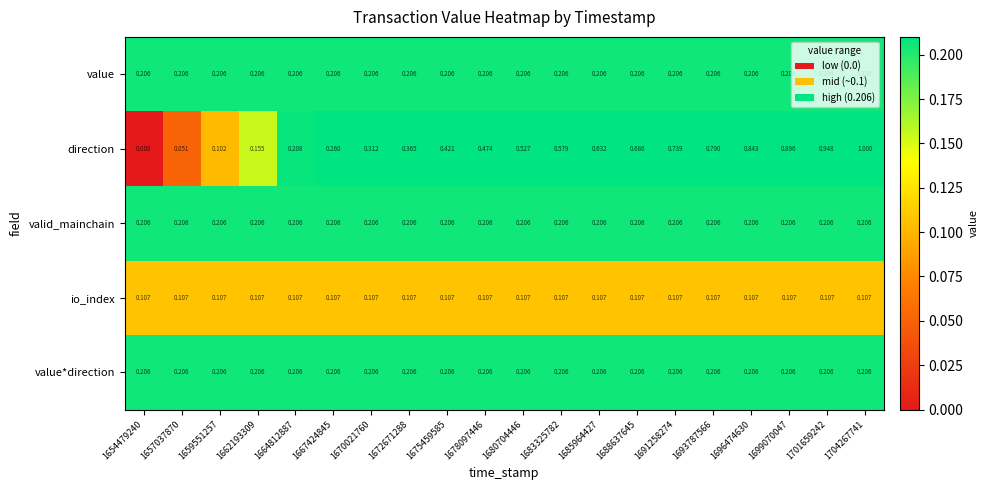

Which series has the largest total across all categories?

direction